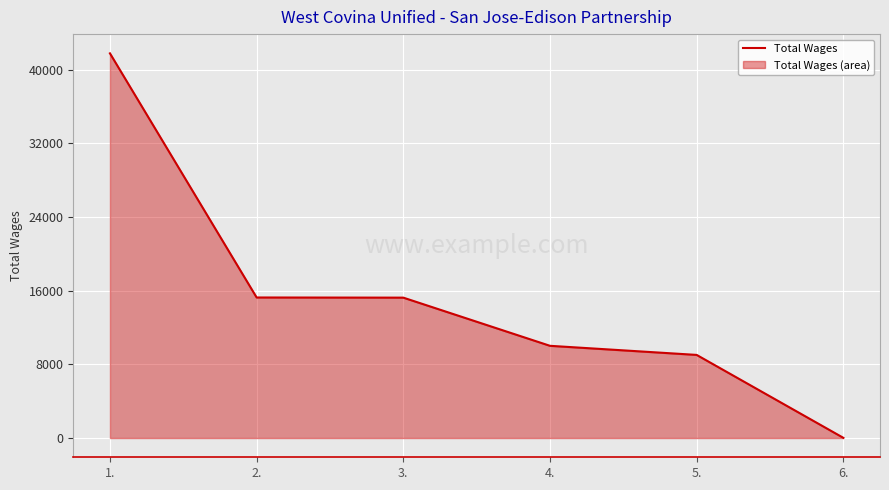

List the labels in order of value, largest first.

1., 2., 3., 4., 5., 6.